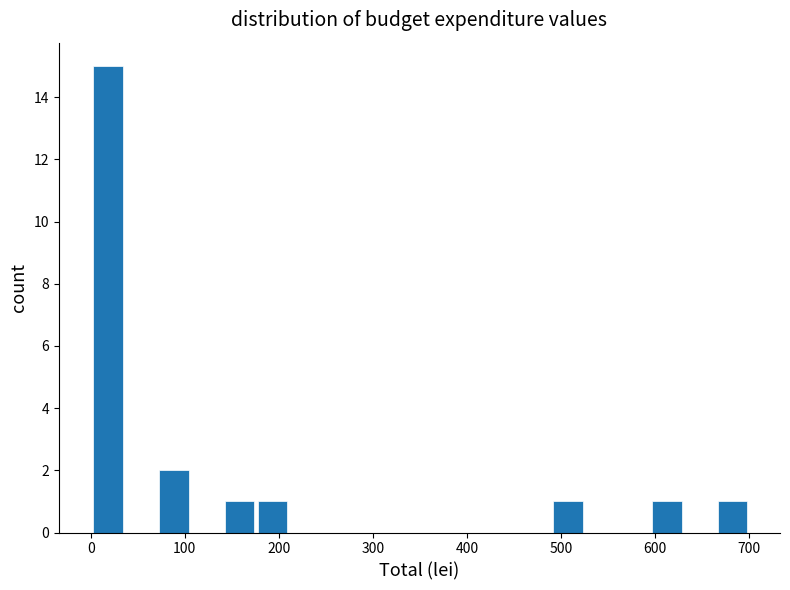

Read against the x-axis, roughly where is the centre of the tallest bar?

20